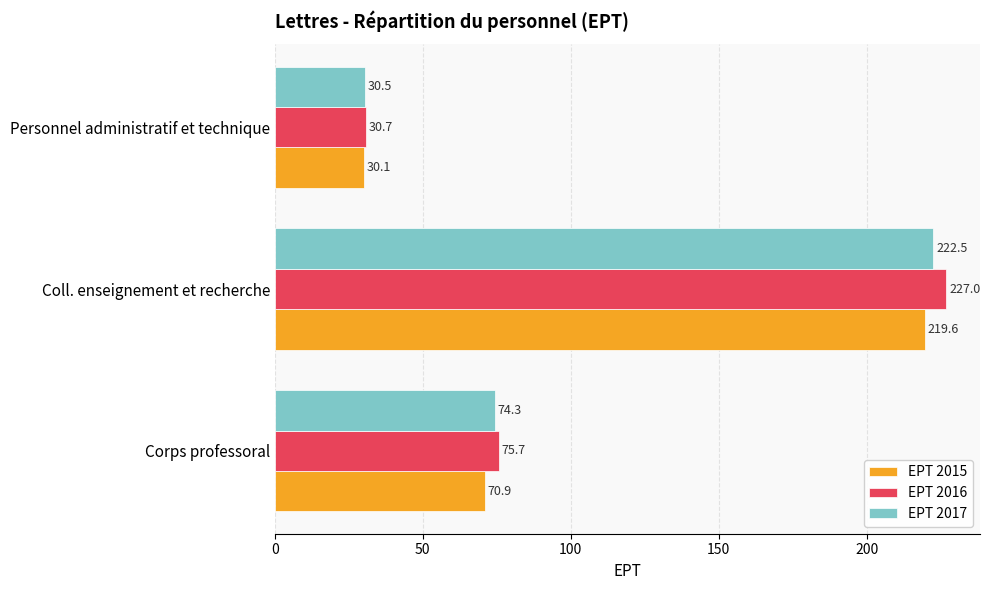

Read the EPT 2015 value at Coll. enseignement et recherche.

219.6